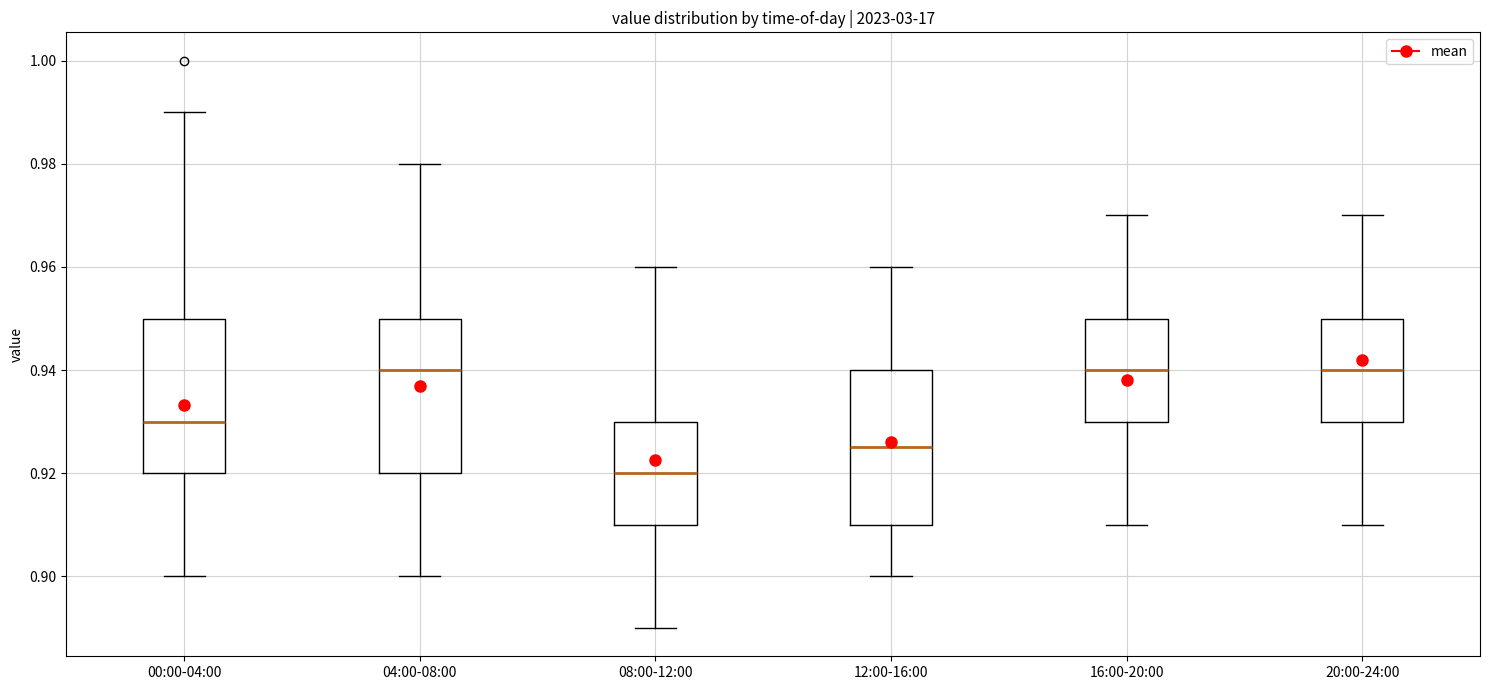

Reading left to right, transcribe this box plot: for each box, give where its median line is, the range the box spans, and where its two whiskers end, as read against the y-axis. The values are not printed on the chart, so give them approximately, as read against the axis.

00:00-04:00: median 0.930, box 0.920 to 0.950, whiskers 0.900 to 0.990
04:00-08:00: median 0.940, box 0.920 to 0.950, whiskers 0.900 to 0.980
08:00-12:00: median 0.920, box 0.910 to 0.930, whiskers 0.890 to 0.960
12:00-16:00: median 0.926, box 0.910 to 0.940, whiskers 0.900 to 0.960
16:00-20:00: median 0.940, box 0.930 to 0.950, whiskers 0.910 to 0.970
20:00-24:00: median 0.940, box 0.930 to 0.950, whiskers 0.910 to 0.970